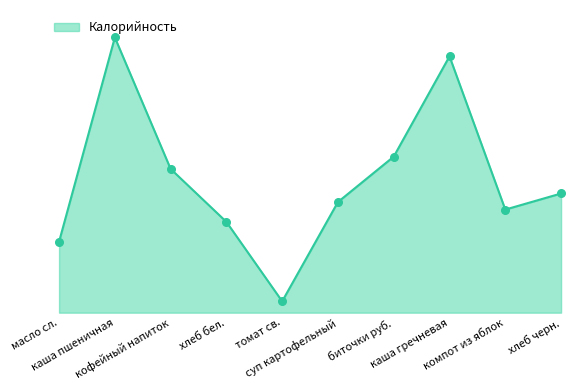

What is the change in value from масло сл. to томат св.?

-63